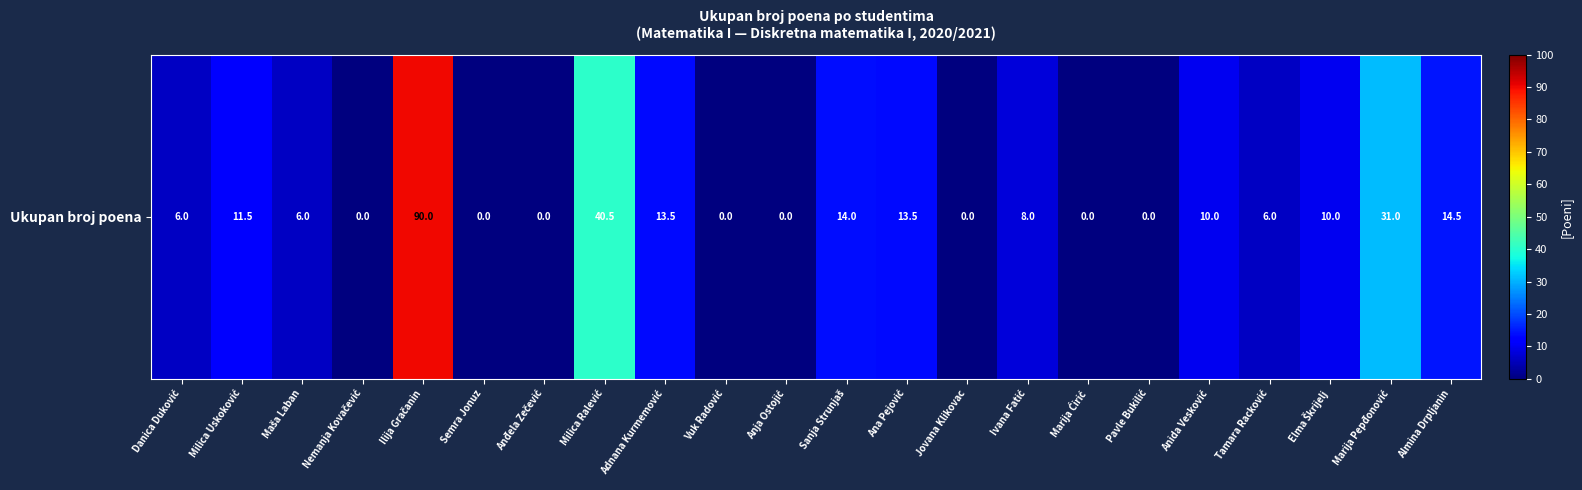

True or false: the data shows 4.5 at Ivana Fatić.

False